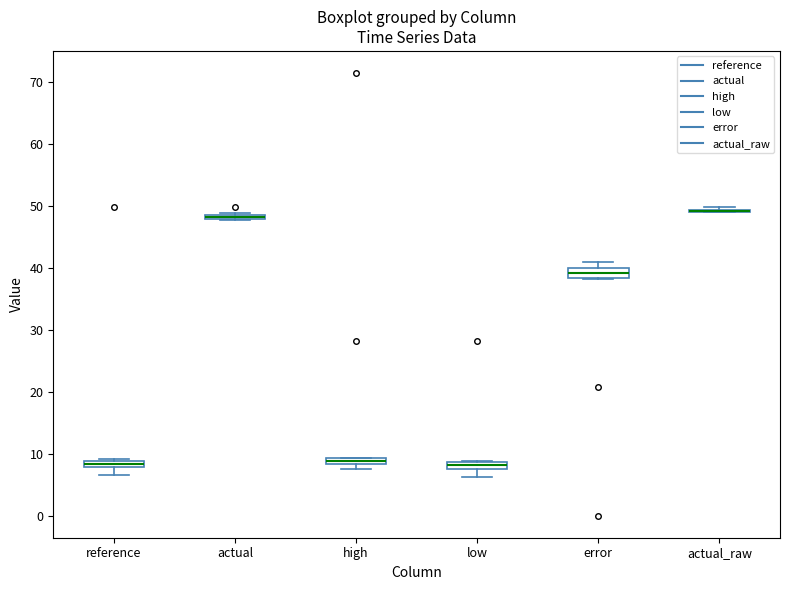

Where is the upper edge of the box for low on the y-axis? The values are not printed on the chart, so give them approximately, as read against the axis.

9